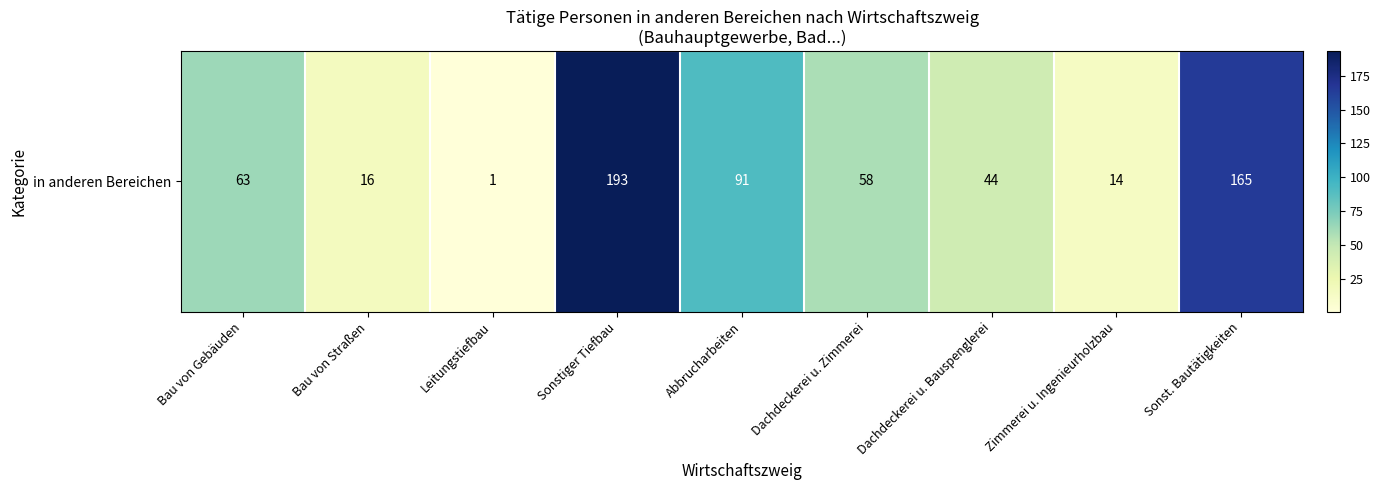

What is the sum of all values?

645